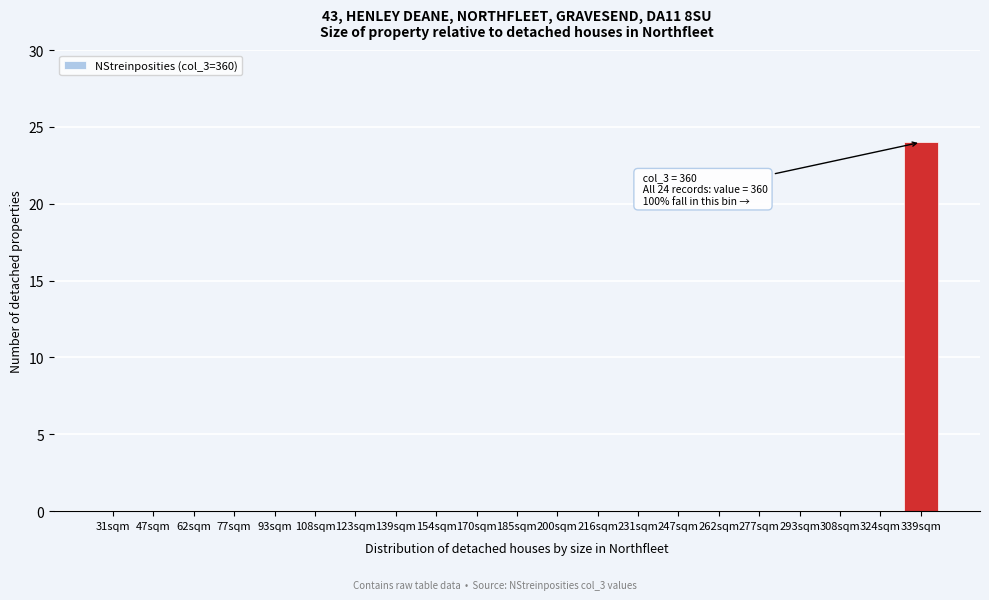

Reading left to right, transcribe all the data shown in this chart.

31sqm=0	47sqm=0	62sqm=0	77sqm=0	93sqm=0	108sqm=0	123sqm=0	139sqm=0	154sqm=0	170sqm=0	185sqm=0	200sqm=0	216sqm=0	231sqm=0	247sqm=0	262sqm=0	277sqm=0	293sqm=0	308sqm=0	324sqm=0	339sqm=24